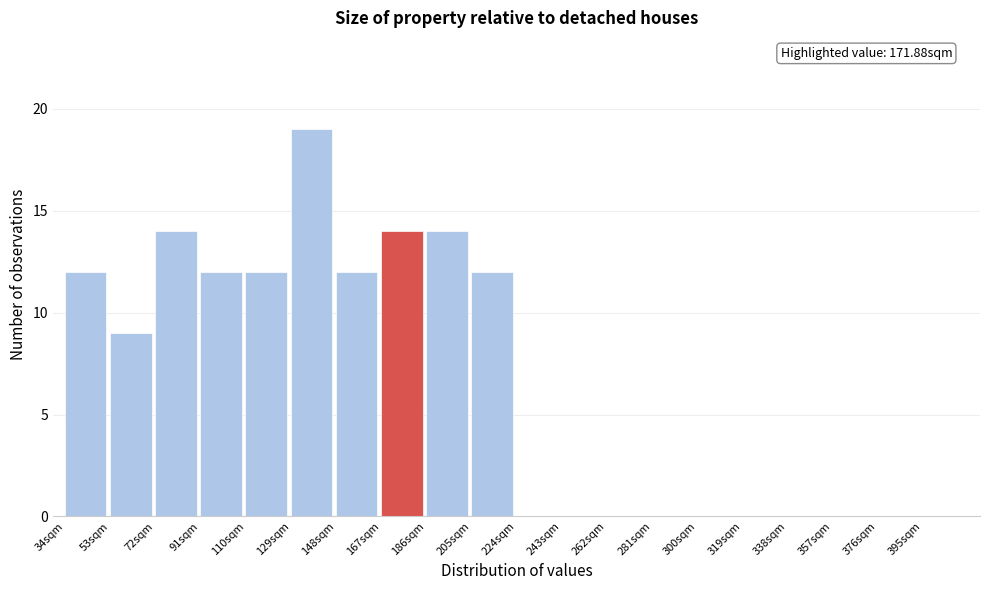

Over which range of the x-axis is the bar tallest?

129 to 148